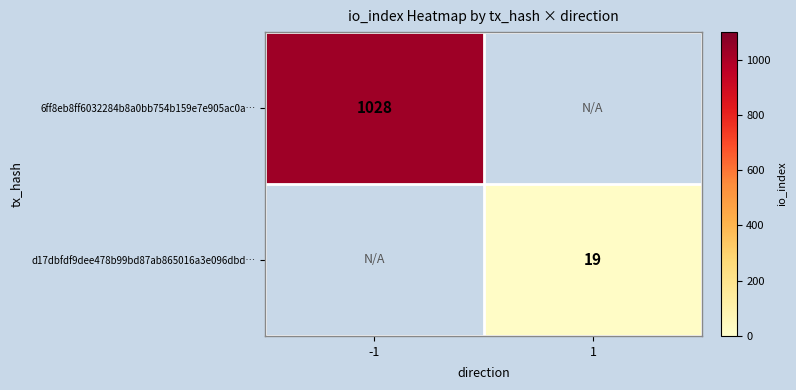

Is it true that d17dbfdf9dee478b99bd87ab865016a3e096dbd… equals 8 at 1?

False